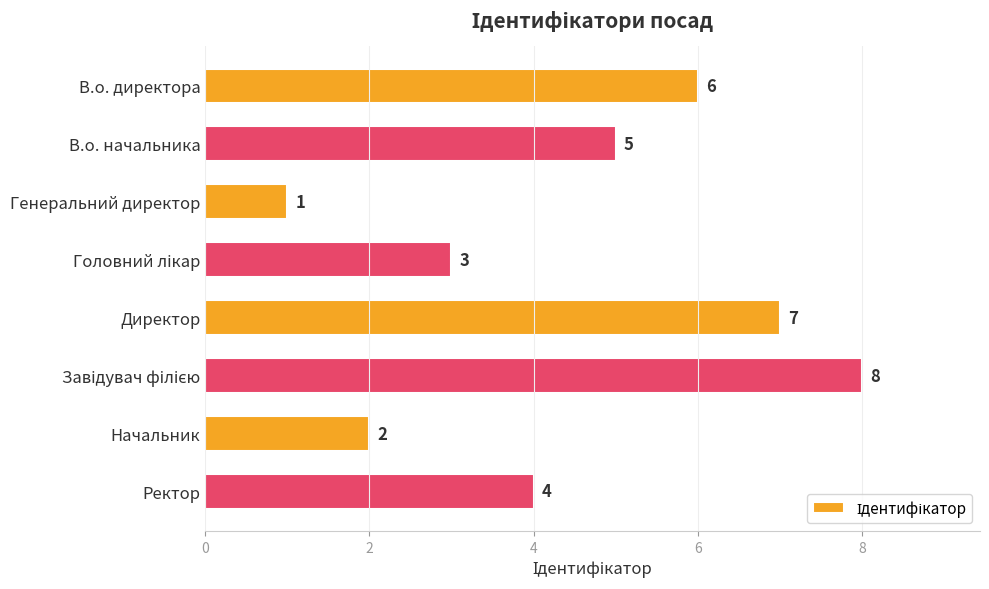

Where is the data nearest to the value 4?

Ректор